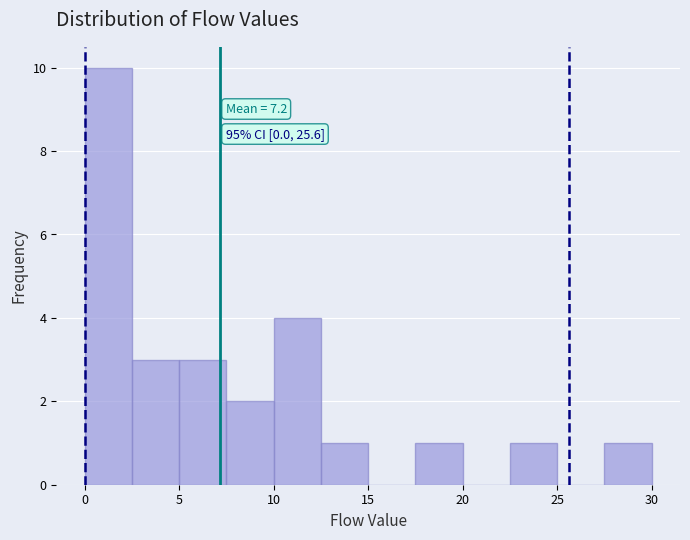

Over which range of the x-axis is the bar tallest?

0.0 to 2.5